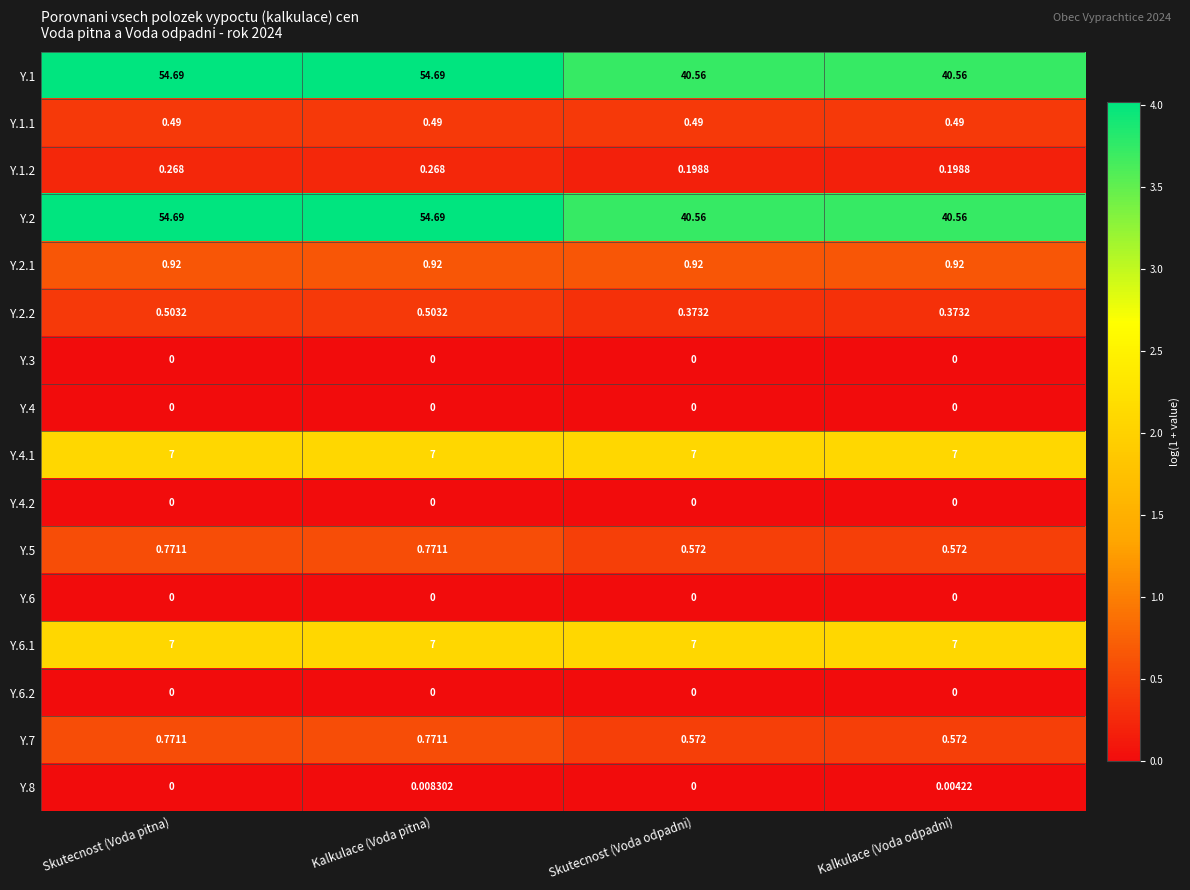

Is the value of Y.1 at Skutecnost (Voda odpadni) greater than the value of Y.3 at Kalkulace (Voda odpadni)?

Yes